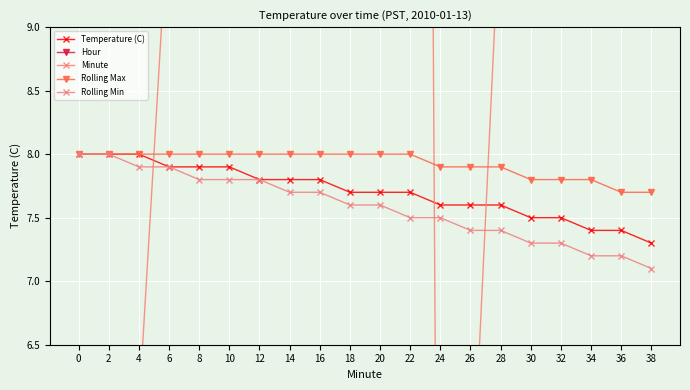

At which label does Minute first exceed 20?

12